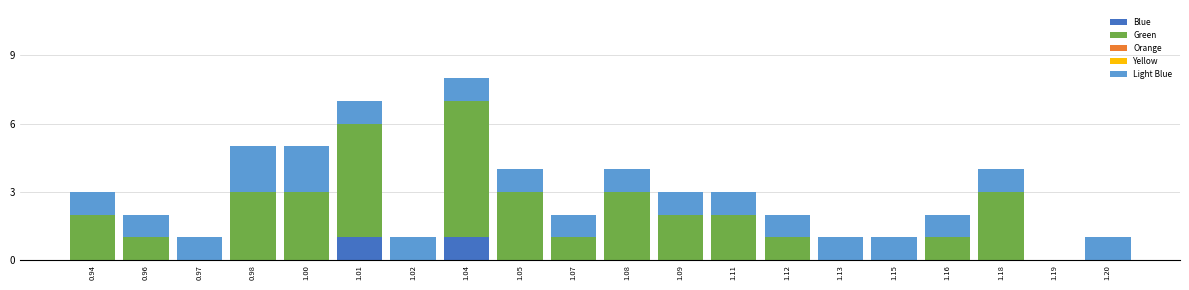

The value of Blue at 1.18 is -1. True or false?

False